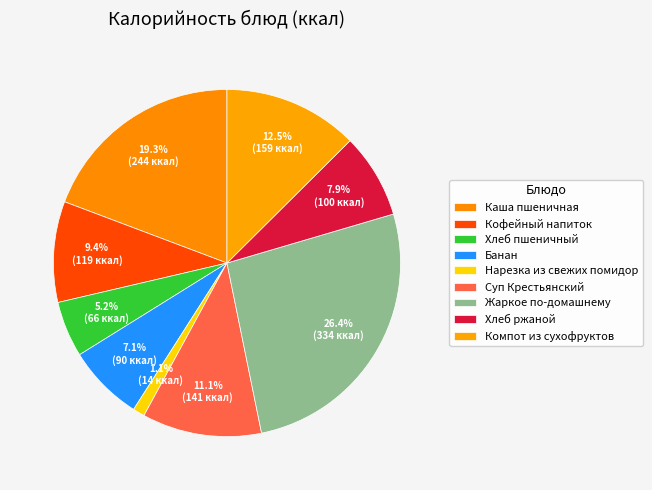

How many segments does this pie chart have?

9